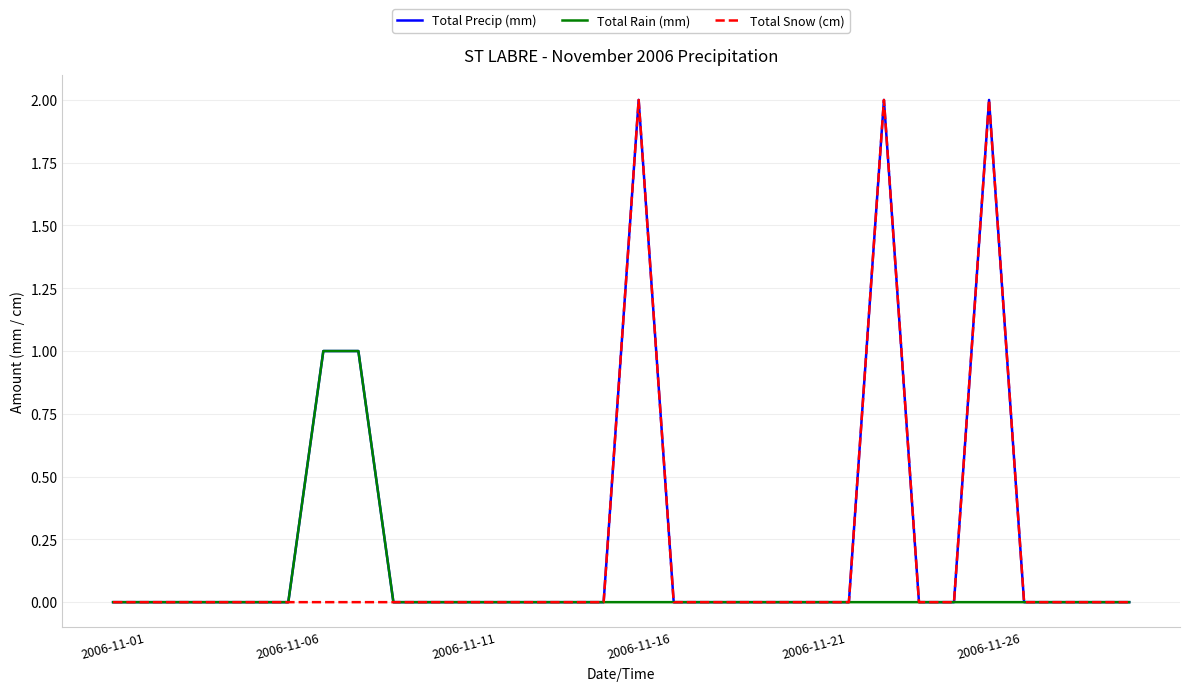

True or false: Total Snow (cm) and Total Precip (mm) cross at least once.

False